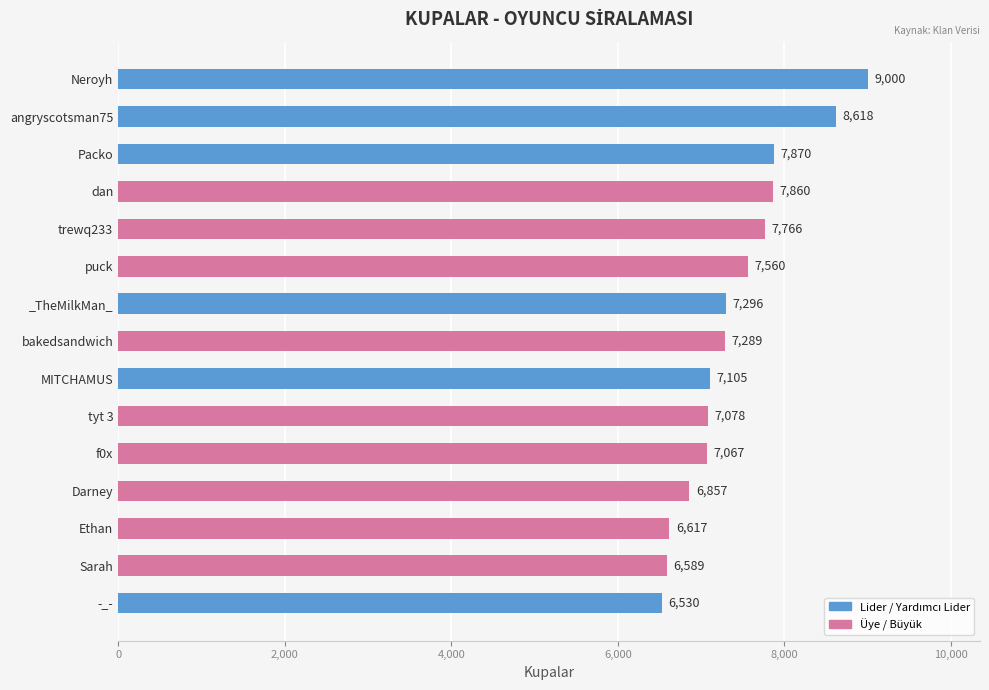

The value at puck is 12943. True or false?

False